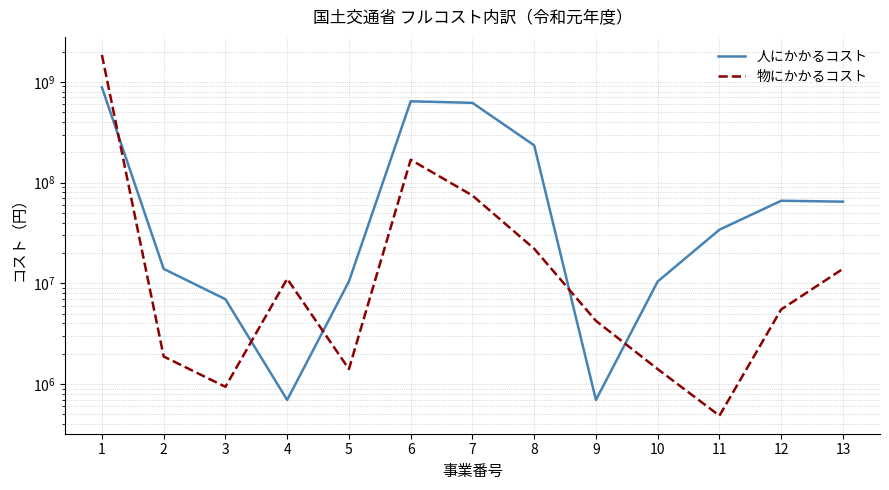

What is the average value of the 人にかかるコスト series?

198951758